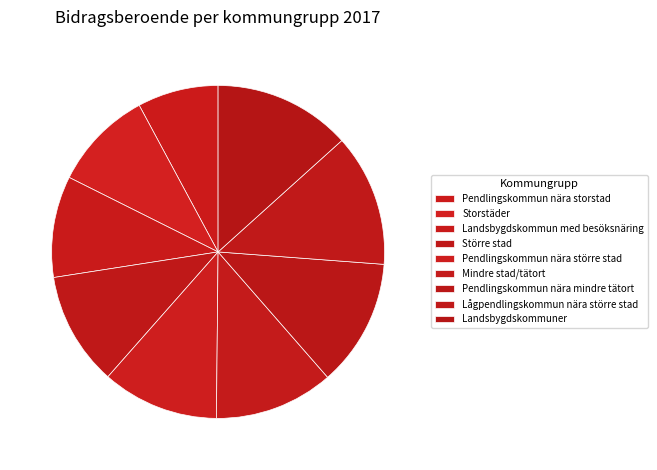

How much of the chart is everything except Pendlingskommun nära större stad?

88.7%